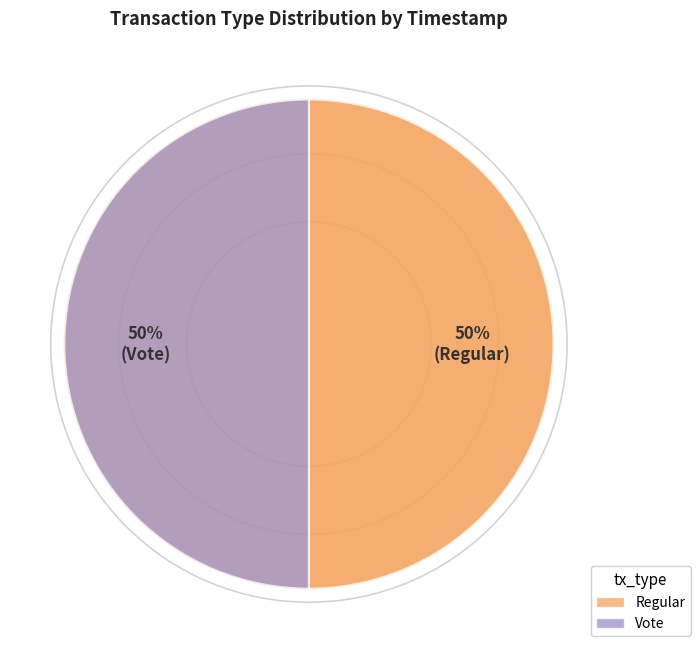

Count the number of slices in the pie.

2